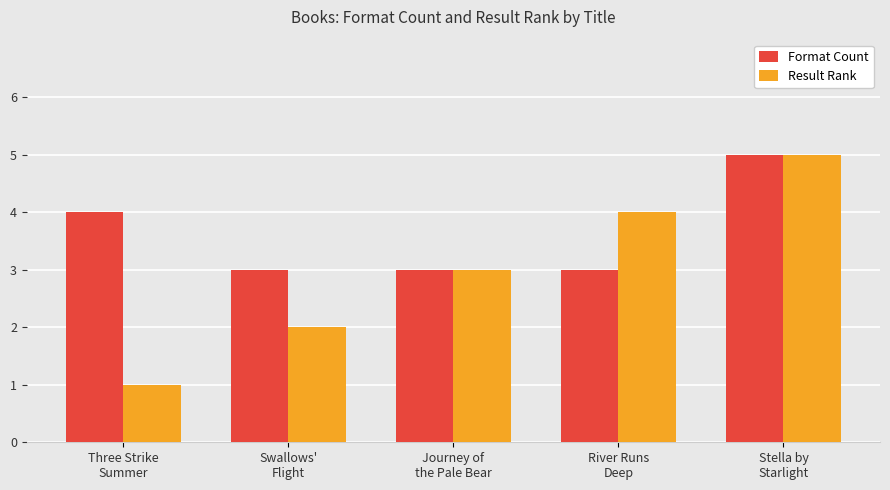

What is the difference between the Result Rank values at Swallows'
Flight and Stella by
Starlight?

3